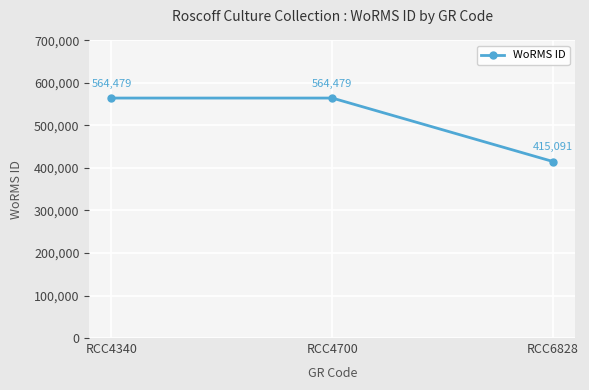

What is the value of the 1st point from the left?

564479